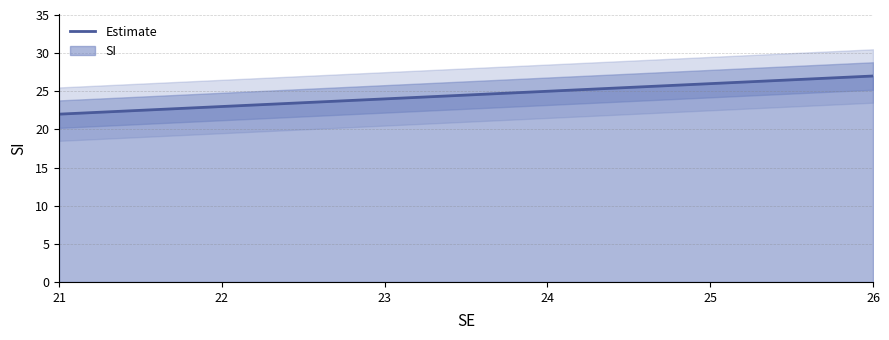

How many data points are above 25?

2